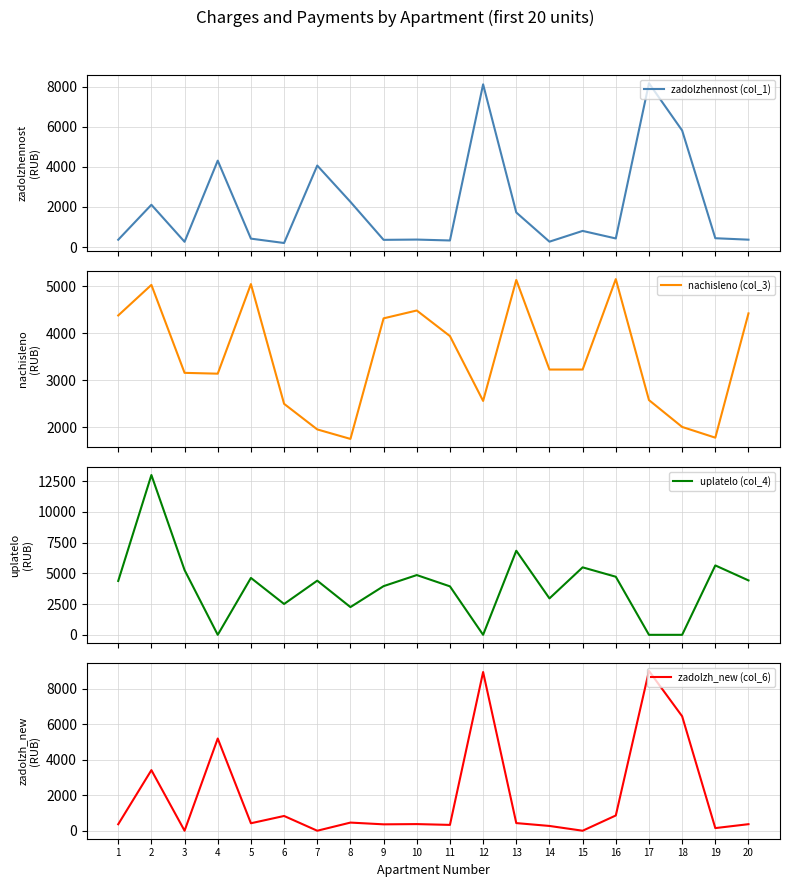

What is the value of the uplatelo (col_4) point at the 3rd from the left?

5270.2